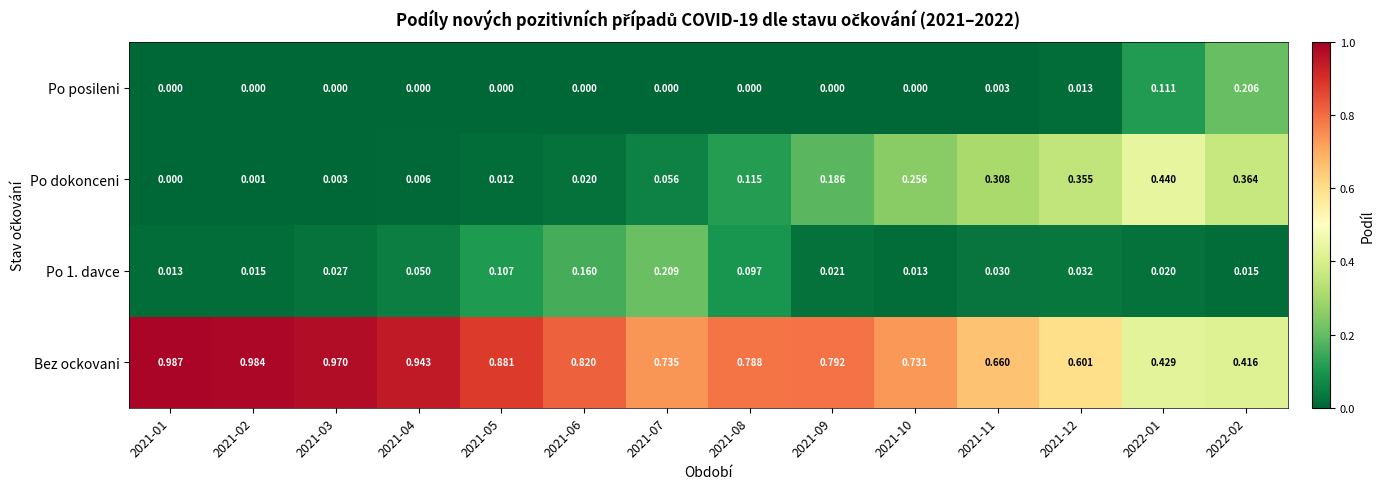

Which series has the widest spread of values?

Bez ockovani